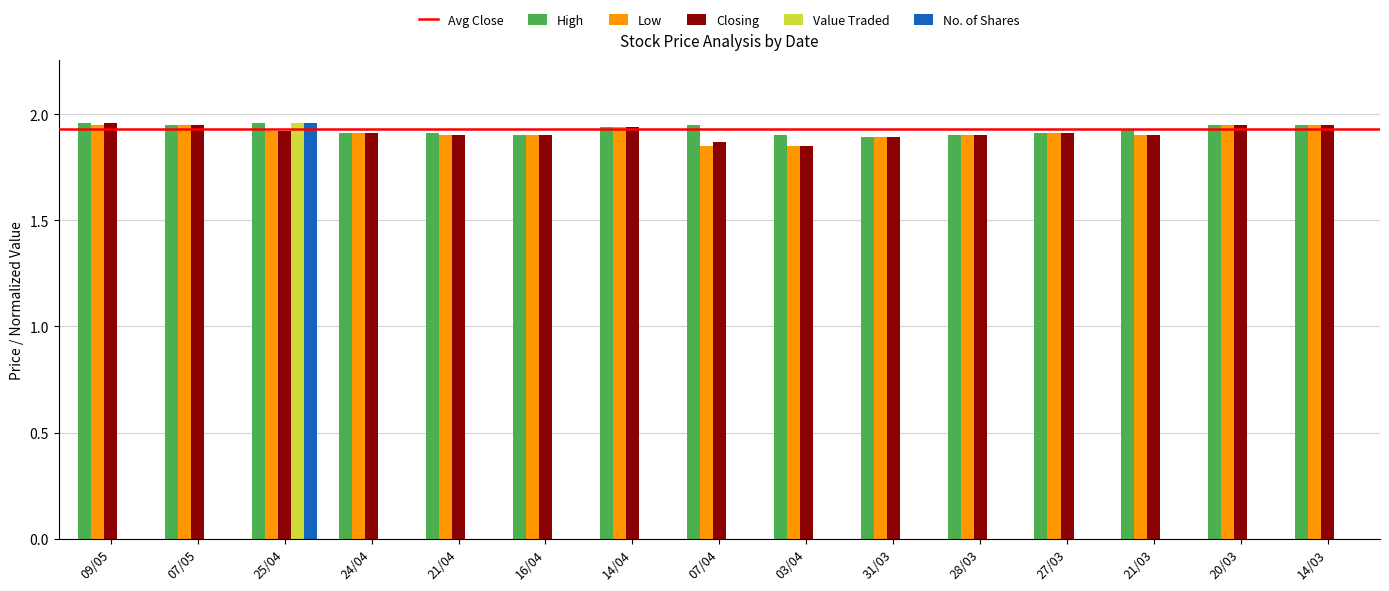

Is it true that Value Traded equals 0.0 at 07/05?

True